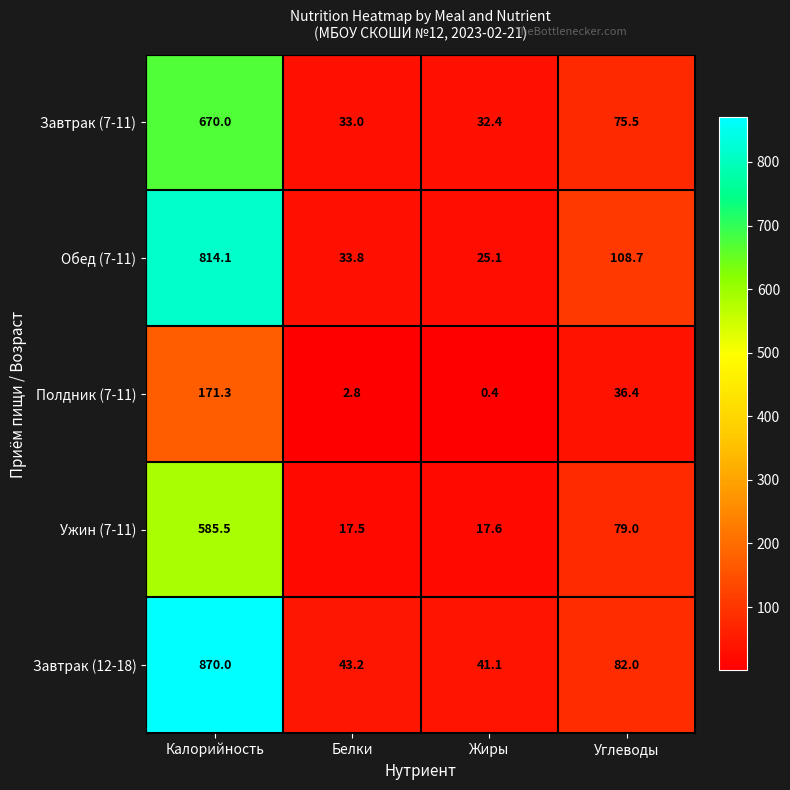

Reading right to left, list all the values displayed in this chart.

Завтрак (7-11): 75.5	32.4	33.0	670.0
Обед (7-11): 108.7	25.1	33.8	814.1
Полдник (7-11): 36.4	0.4	2.8	171.3
Ужин (7-11): 79.0	17.6	17.5	585.5
Завтрак (12-18): 82.0	41.1	43.2	870.0